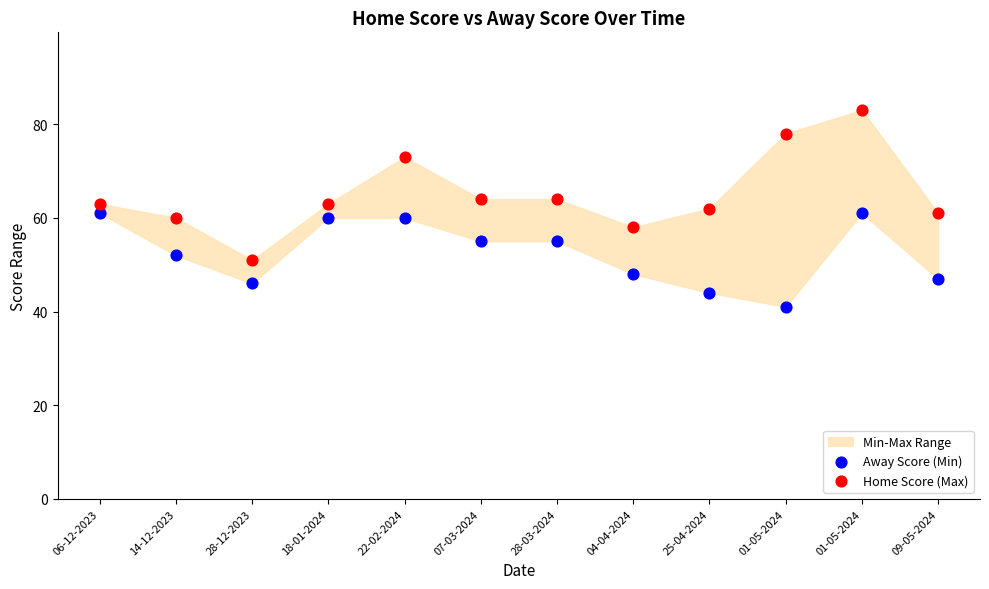

Which series has the largest Y range (max minus min)?

Home Score (Max)